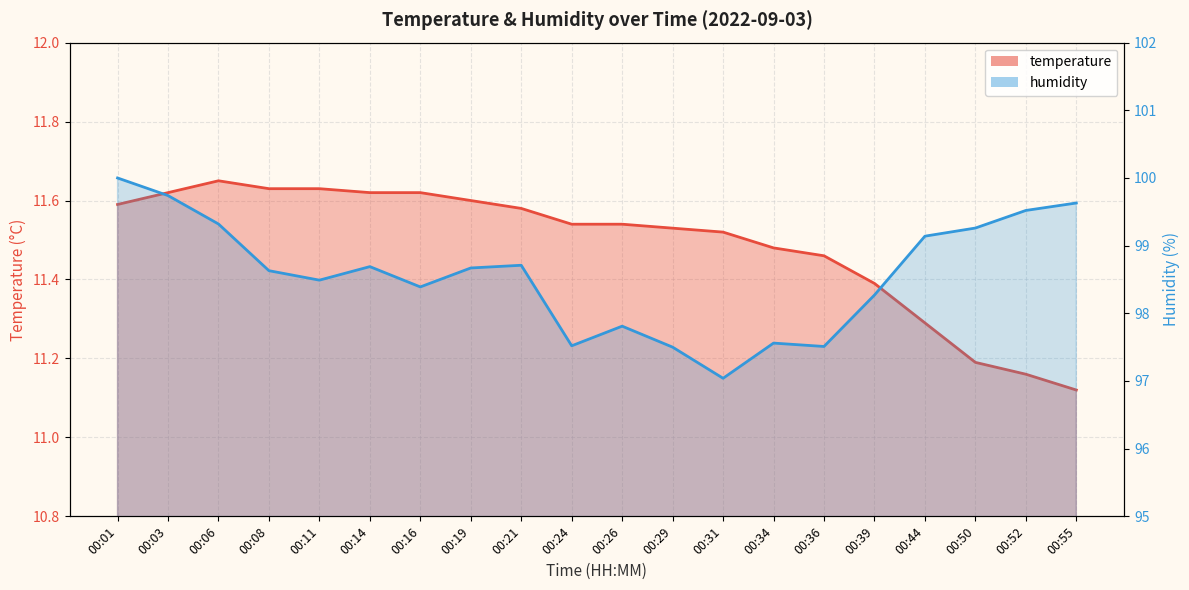

True or false: temperature has a value of 11.6 at 00:21.

True